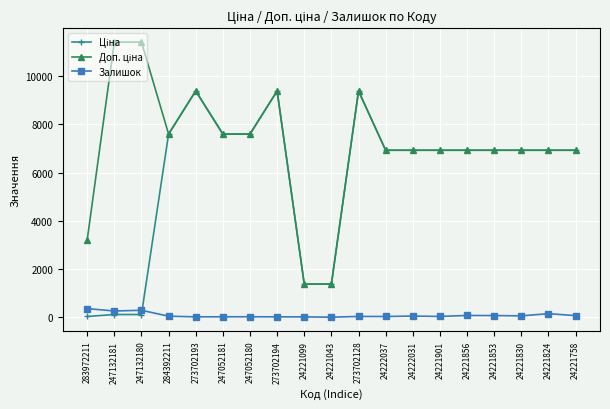

Read the Залишок value at 24221856.

75.0